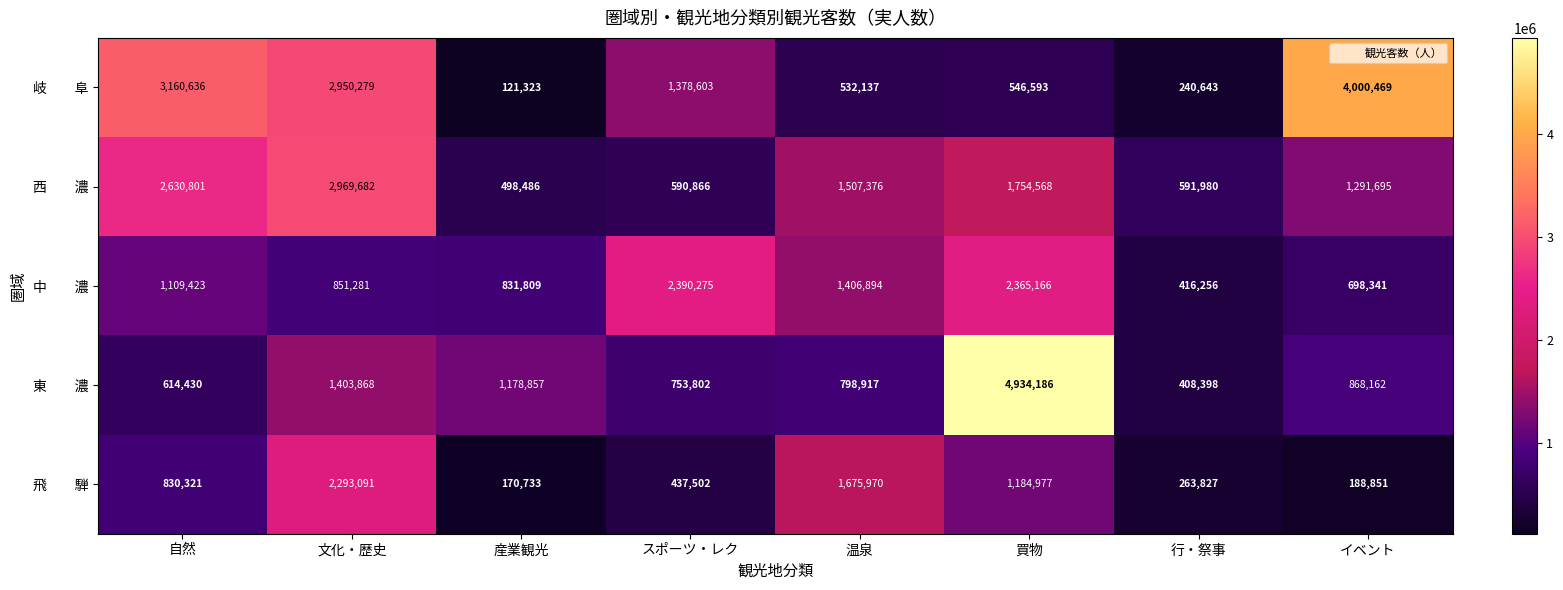

What is the maximum value shown in the chart?

4934186